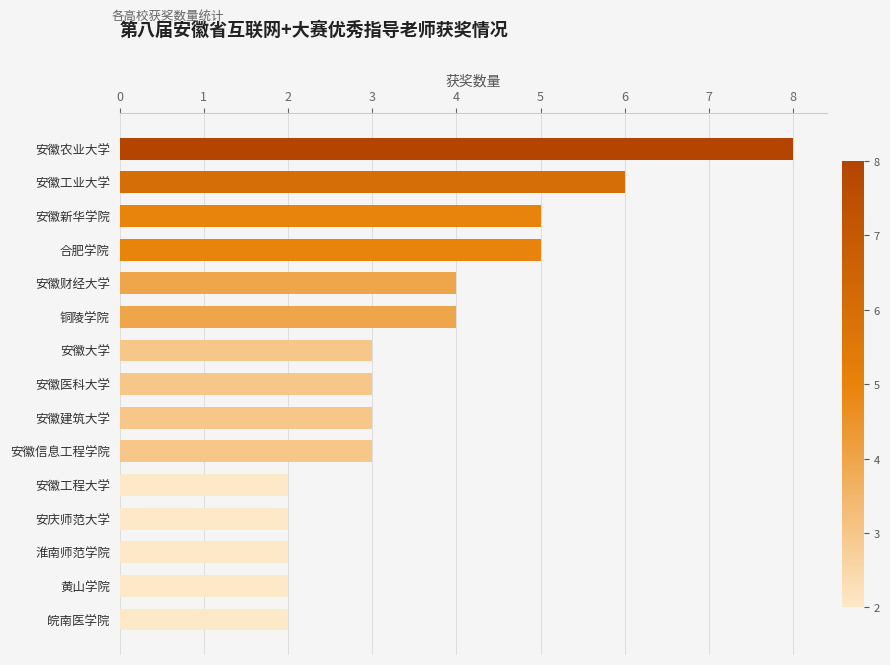

Is it true that the value at 安徽信息工程学院 is 3?

True